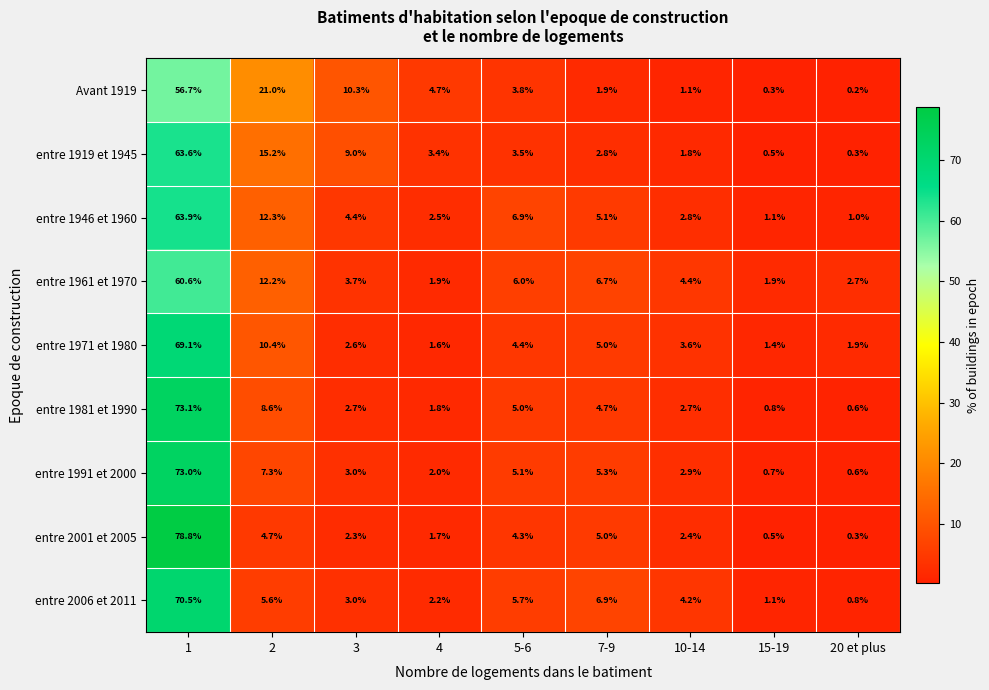

What is the greatest value displayed?

78.8